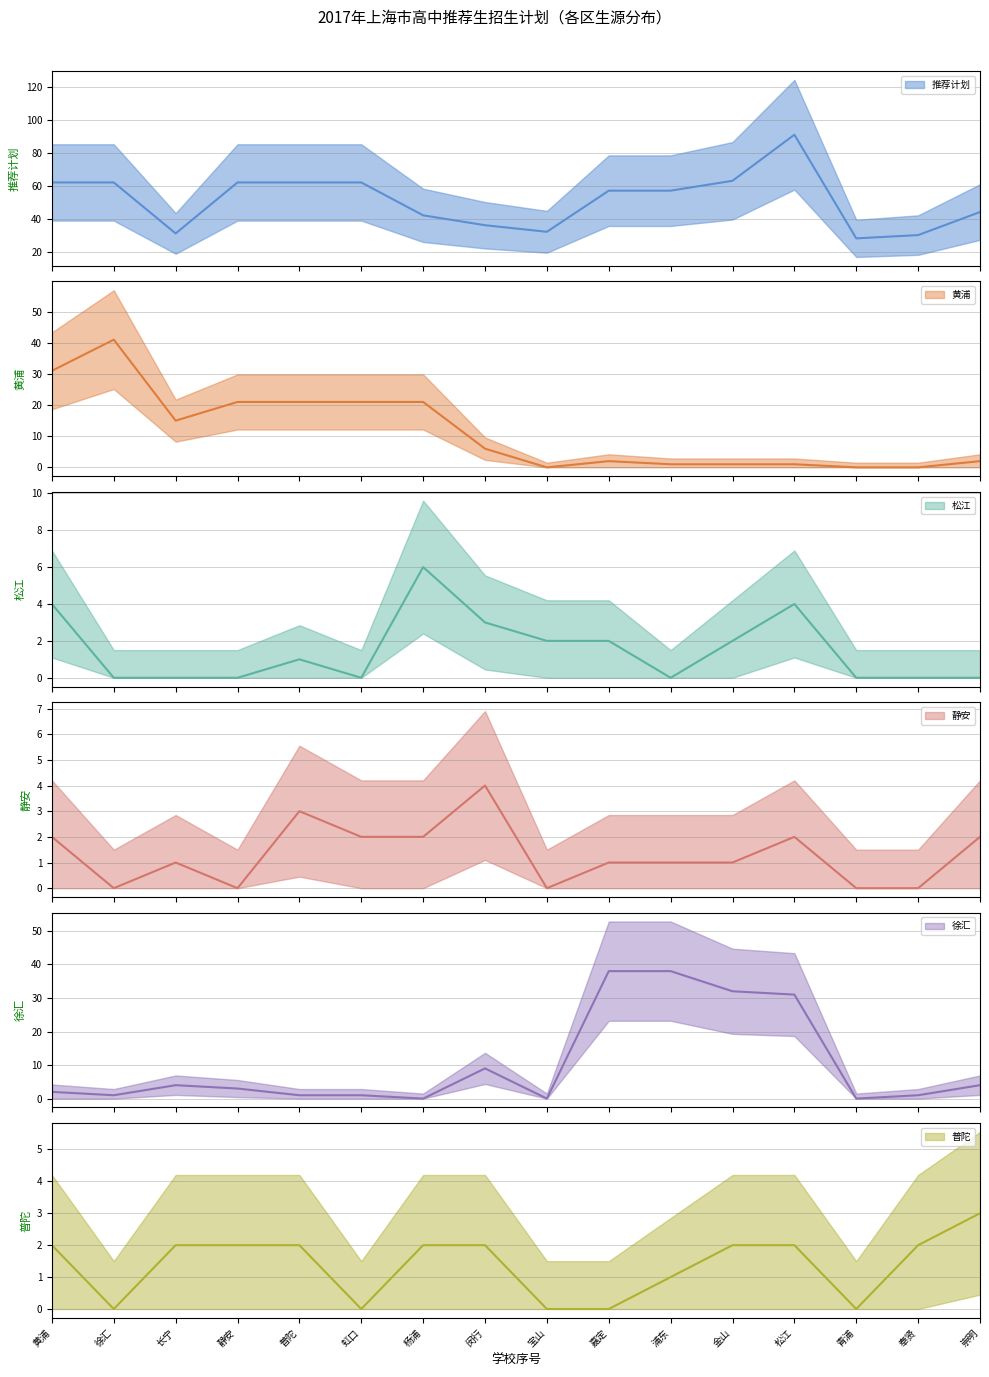

Reading right to left, what are all the values shown in this chart?

推荐计划: 崇明=44	奉贤=30	青浦=28	松江=91	金山=63	浦东=57	嘉定=57	宝山=32	闵行=36	杨浦=42	虹口=62	普陀=62	静安=62	长宁=31	徐汇=62	黄浦=62
黄浦: 崇明=2	奉贤=0	青浦=0	松江=1	金山=1	浦东=1	嘉定=2	宝山=0	闵行=6	杨浦=21	虹口=21	普陀=21	静安=21	长宁=15	徐汇=41	黄浦=31
松江: 崇明=0	奉贤=0	青浦=0	松江=4	金山=2	浦东=0	嘉定=2	宝山=2	闵行=3	杨浦=6	虹口=0	普陀=1	静安=0	长宁=0	徐汇=0	黄浦=4
静安: 崇明=2	奉贤=0	青浦=0	松江=2	金山=1	浦东=1	嘉定=1	宝山=0	闵行=4	杨浦=2	虹口=2	普陀=3	静安=0	长宁=1	徐汇=0	黄浦=2
徐汇: 崇明=4	奉贤=1	青浦=0	松江=31	金山=32	浦东=38	嘉定=38	宝山=0	闵行=9	杨浦=0	虹口=1	普陀=1	静安=3	长宁=4	徐汇=1	黄浦=2
普陀: 崇明=3	奉贤=2	青浦=0	松江=2	金山=2	浦东=1	嘉定=0	宝山=0	闵行=2	杨浦=2	虹口=0	普陀=2	静安=2	长宁=2	徐汇=0	黄浦=2